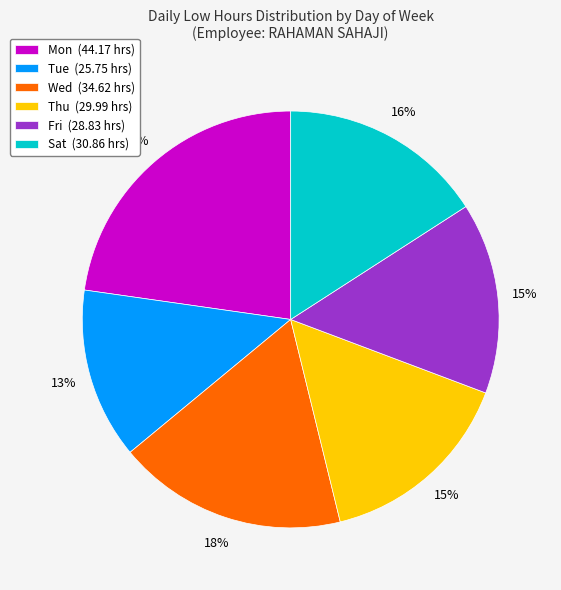

To the nearest percent, what is the average slice percentage?

17%